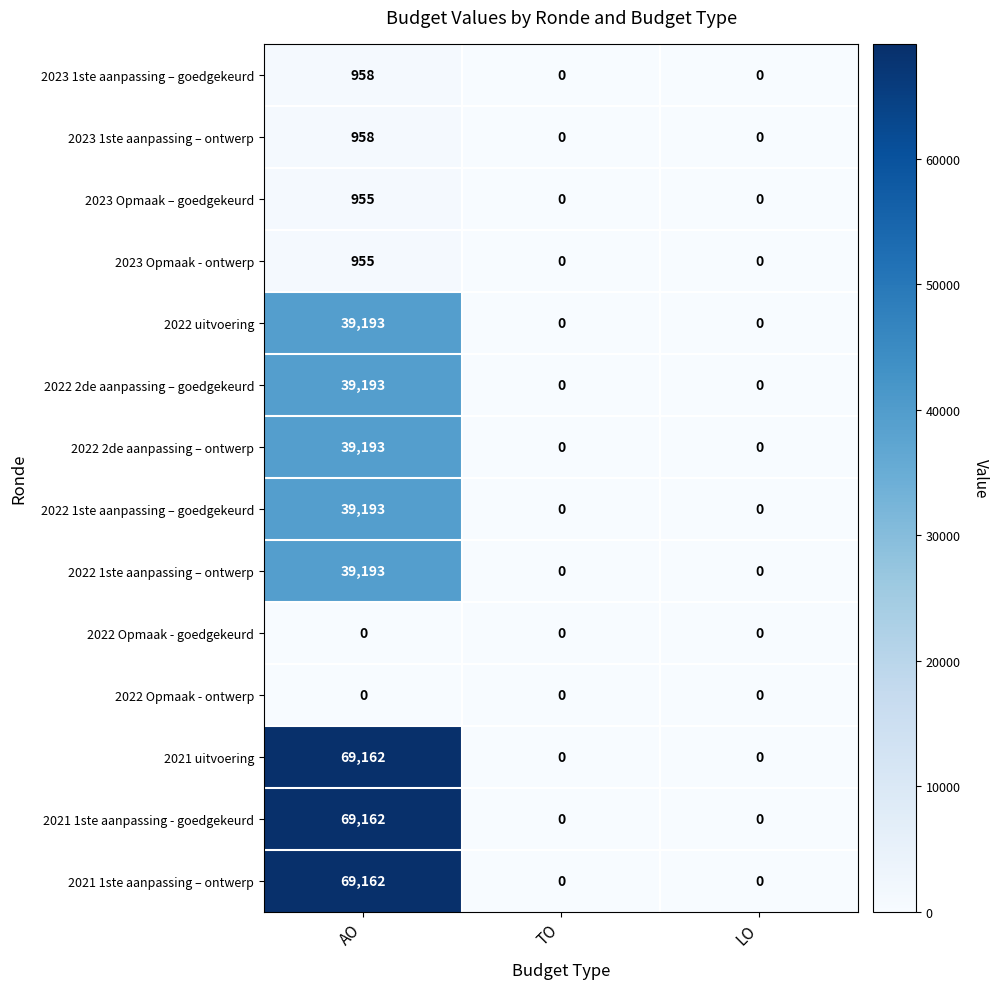

Is it true that 2021 1ste aanpassing - goedgekeurd equals -31176 at TO?

False